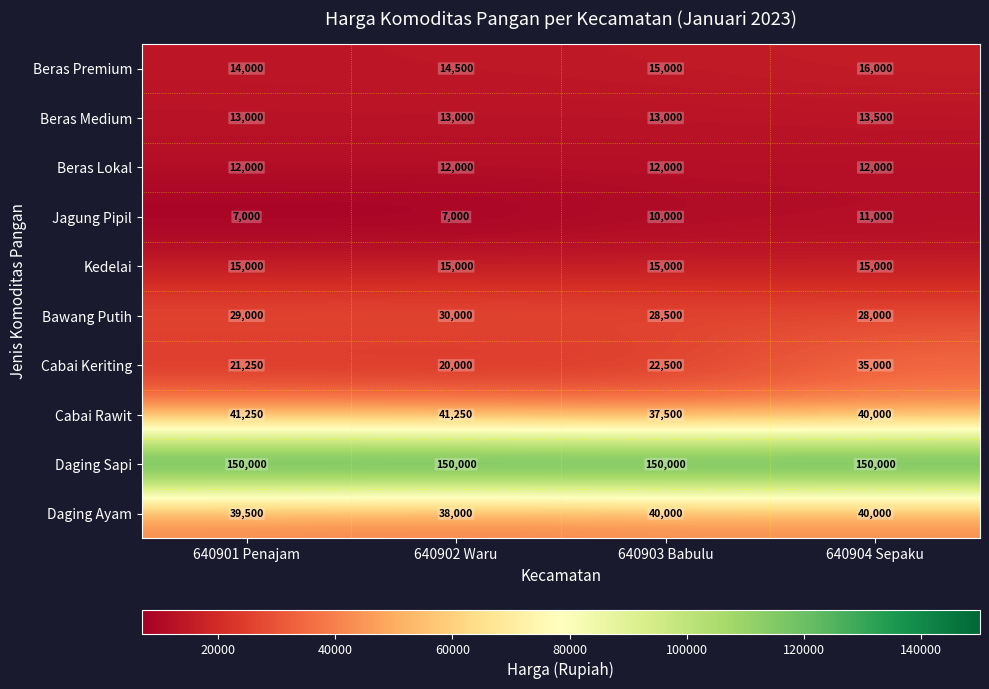

Between 640901 Penajam and 640902 Waru, which series saw the biggest shift?

Daging Ayam